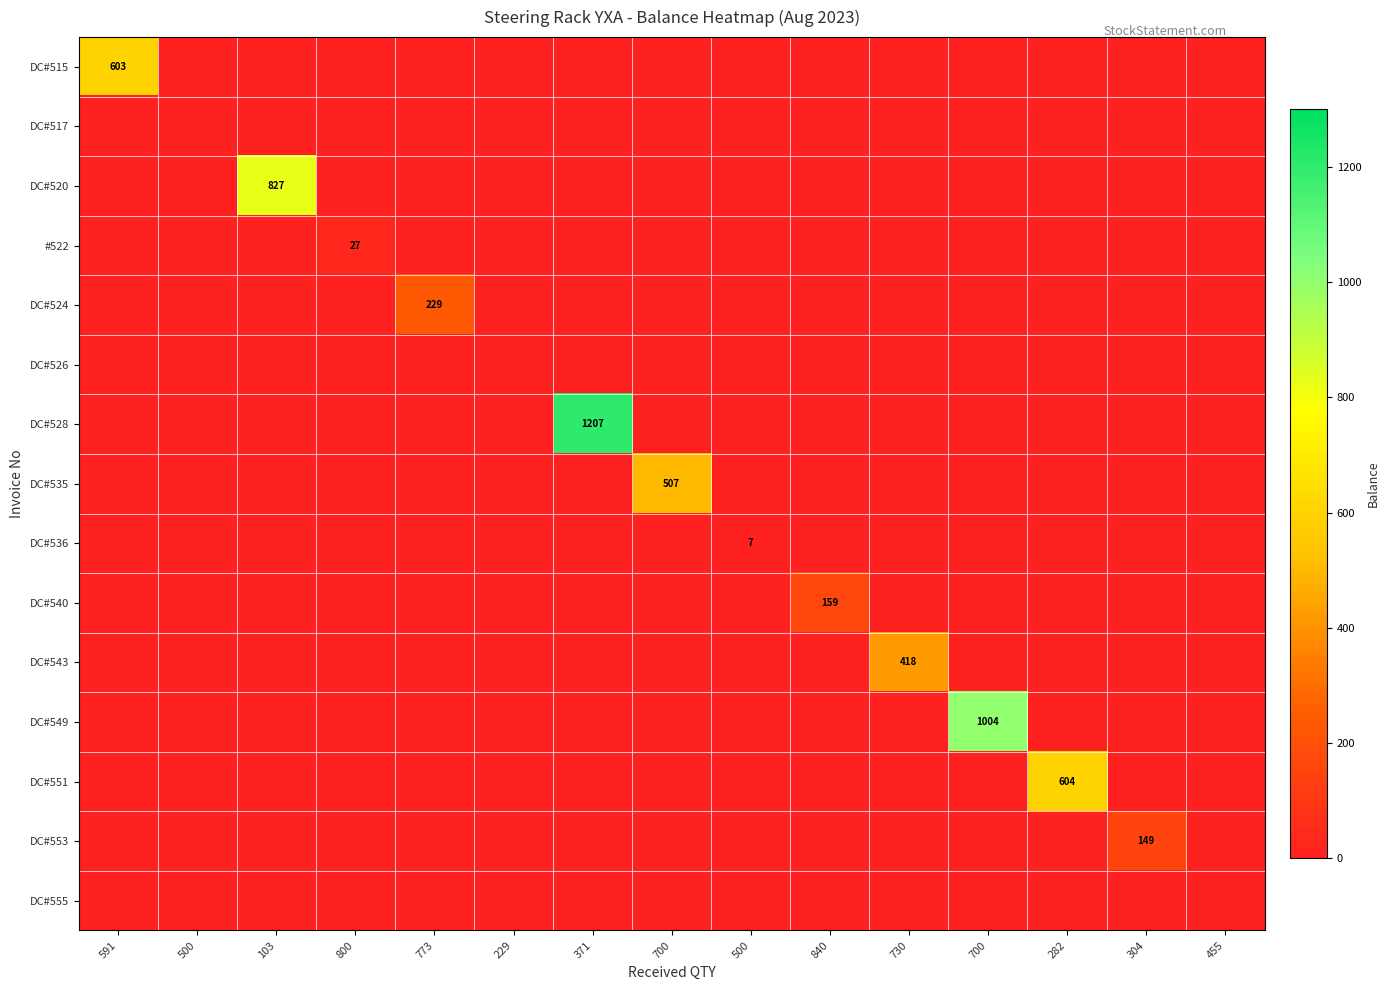

Is it true that DC#536 equals -3 at 103?

False